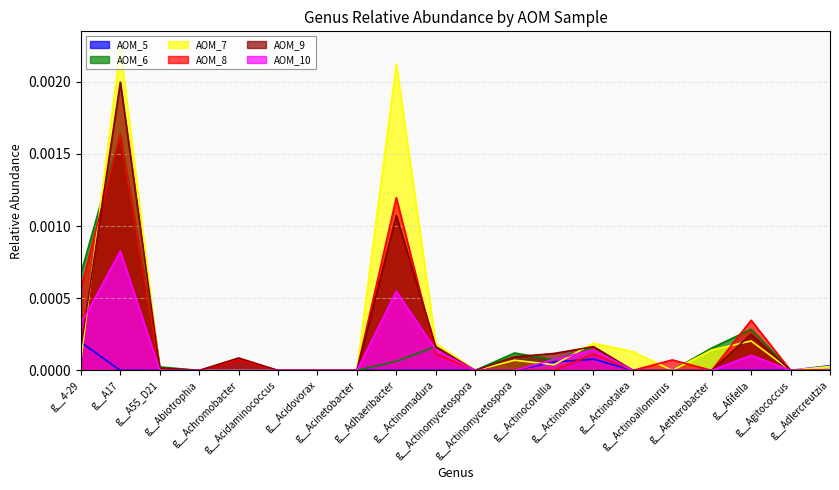

How many times do AOM_9 and AOM_6 cross each other?

3